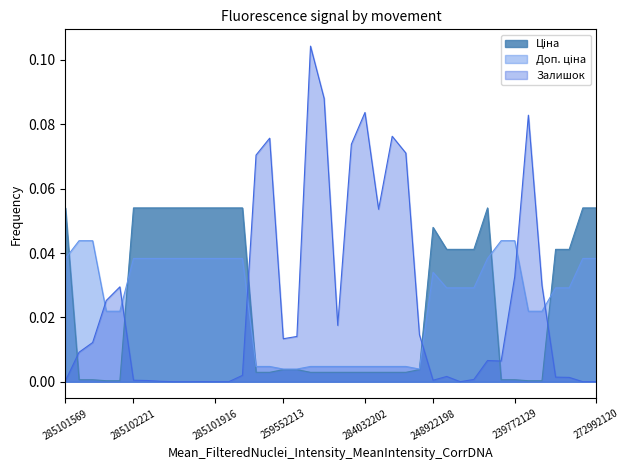

Reading left to right, list all the values displayed in this chart.

Ціна: 0.1	0.0	0.0	0.0	0.0	0.1	0.1	0.1	0.1	0.1	0.1	0.1	0.1	0.1	0.0	0.0	0.0	0.0	0.0	0.0	0.0	0.0	0.0	0.0	0.0	0.0	0.0	0.0	0.0	0.0	0.0	0.1	0.0	0.0	0.0	0.0	0.0	0.0	0.1	0.1
Доп. ціна: 0.0	0.0	0.0	0.0	0.0	0.0	0.0	0.0	0.0	0.0	0.0	0.0	0.0	0.0	0.0	0.0	0.0	0.0	0.0	0.0	0.0	0.0	0.0	0.0	0.0	0.0	0.0	0.0	0.0	0.0	0.0	0.0	0.0	0.0	0.0	0.0	0.0	0.0	0.0	0.0
Залишок: 0.0	0.0	0.0	0.0	0.0	0.0	0.0	0.0	0.0	0.0	0.0	0.0	0.0	0.0	0.1	0.1	0.0	0.0	0.1	0.1	0.0	0.1	0.1	0.1	0.1	0.1	0.0	0.0	0.0	0.0	0.0	0.0	0.0	0.0	0.1	0.0	0.0	0.0	0.0	0.0